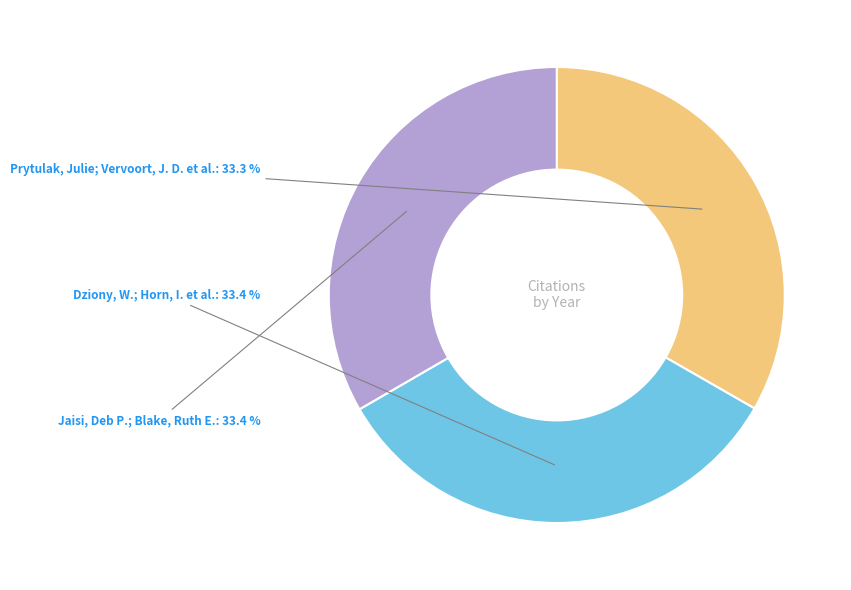

Count the number of slices in the pie.

3